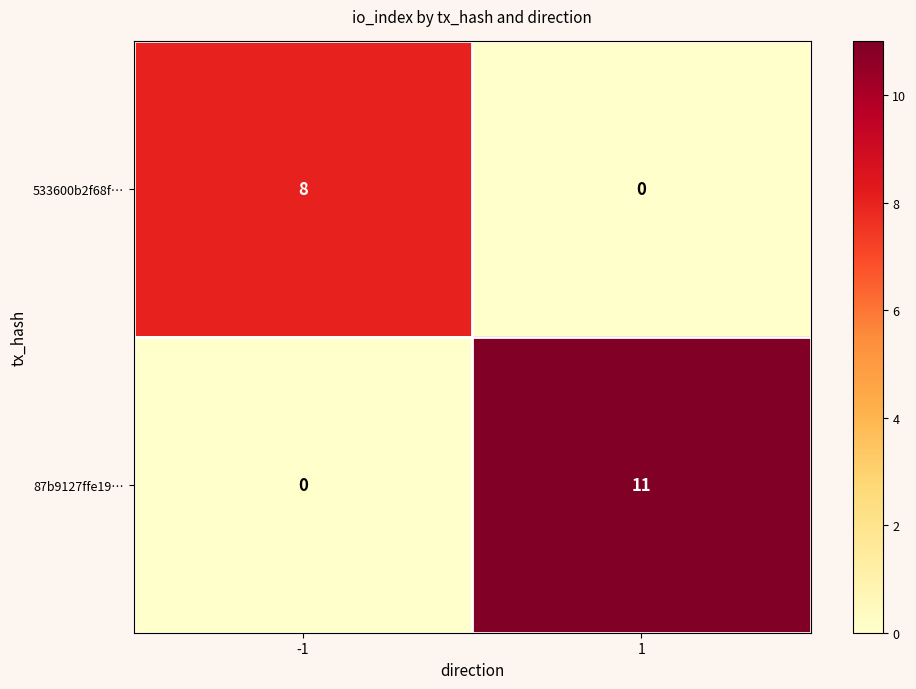

At how many categories does at least one series exceed 2?

2